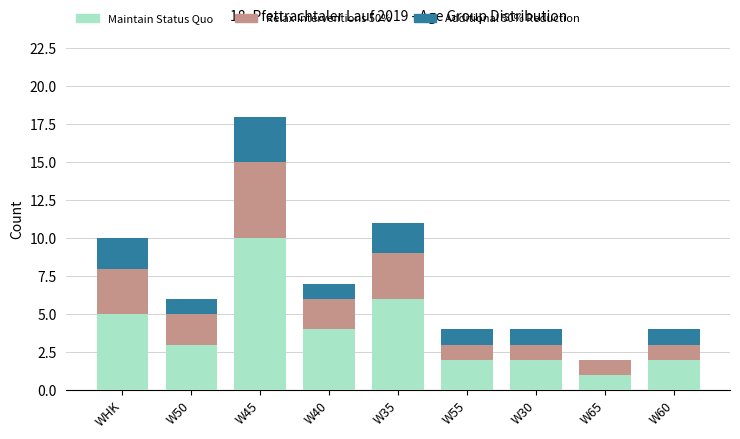

What is the maximum value for Maintain Status Quo?

10